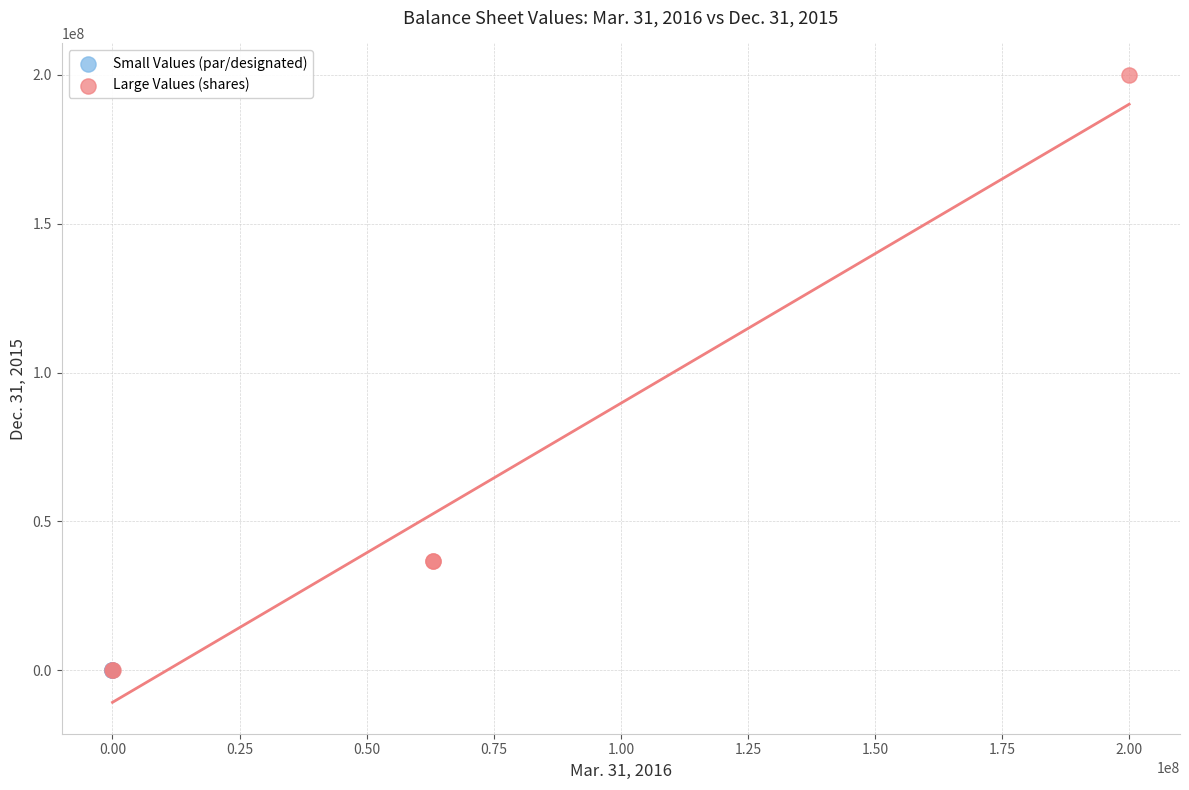

Which series contains the highest Y value?

Large Values (shares)